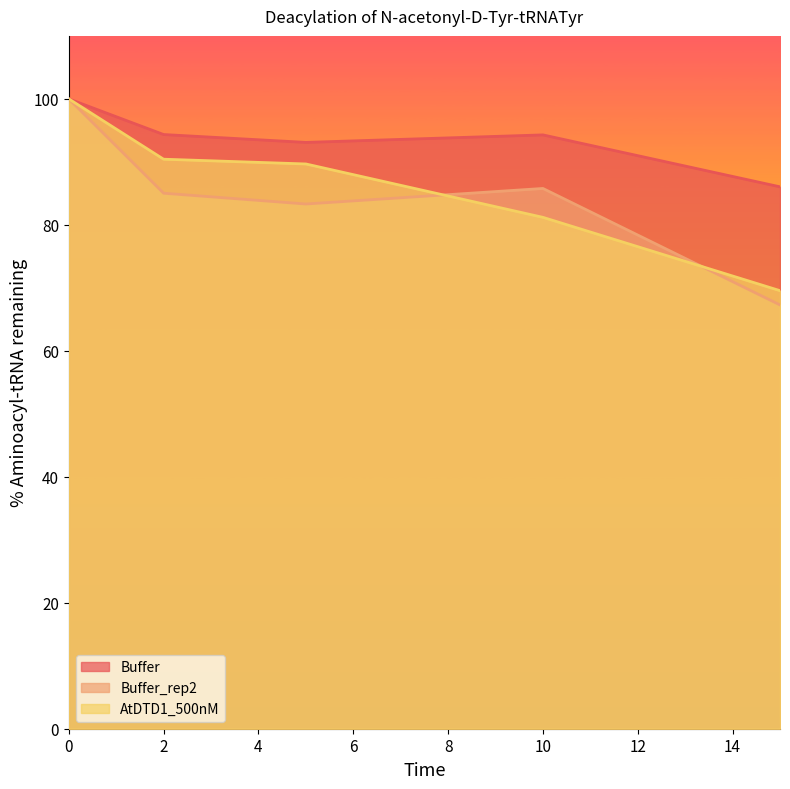

What is the difference between the maximum and second lowest values in the AtDTD1_500nM series?

18.8